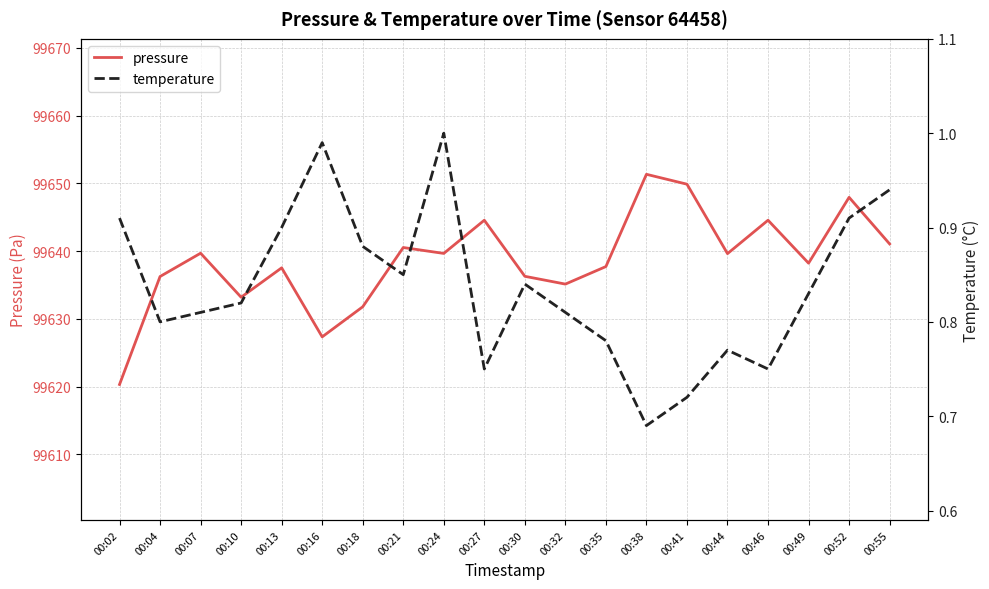

How many interior local peaks does the pressure series have?

7